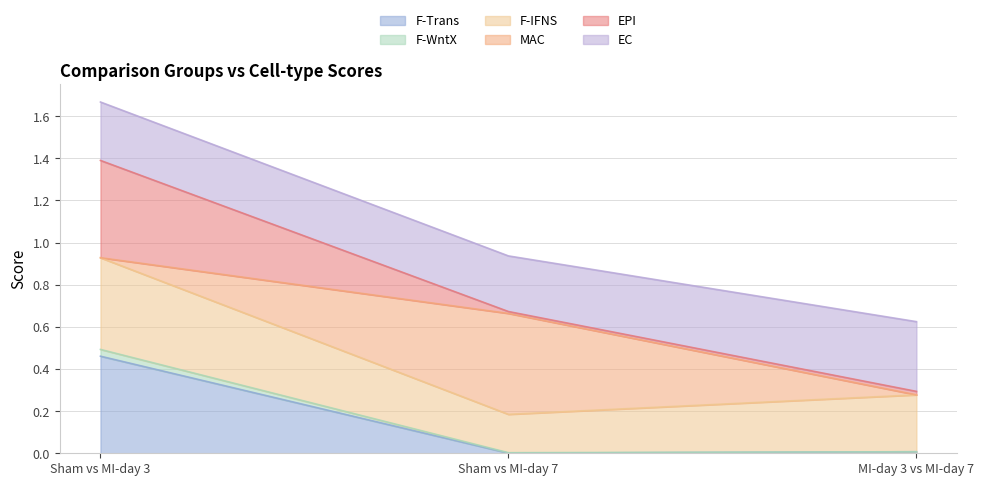

How many categories are shown in the chart?

3